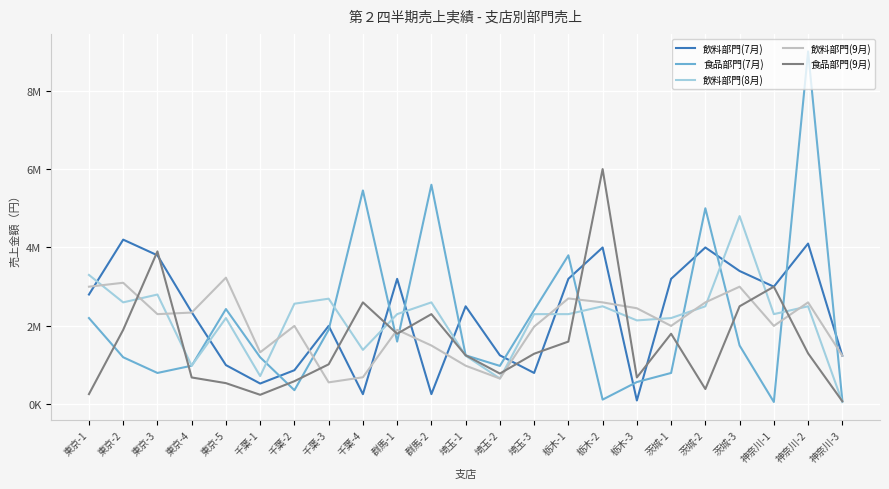

What are all the series names shown in the legend?

飲料部門(7月), 食品部門(7月), 飲料部門(8月), 飲料部門(9月), 食品部門(9月)